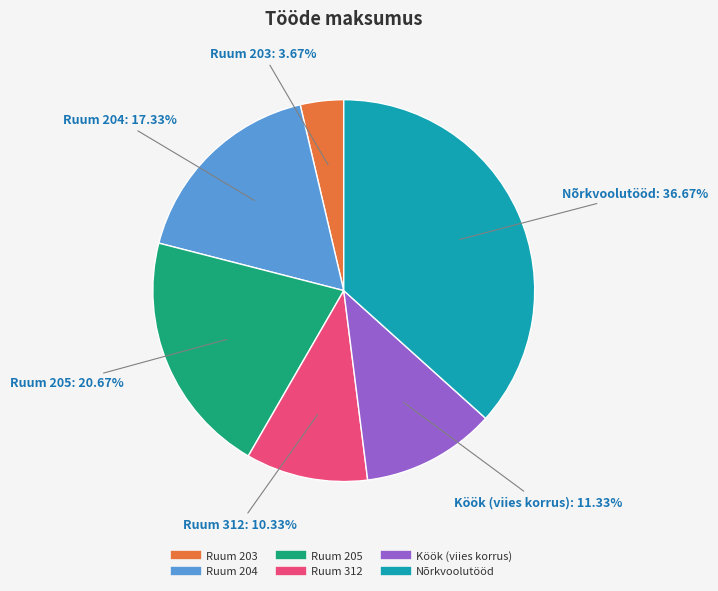

To the nearest percent, what percentage of the pie is Ruum 312?

10%